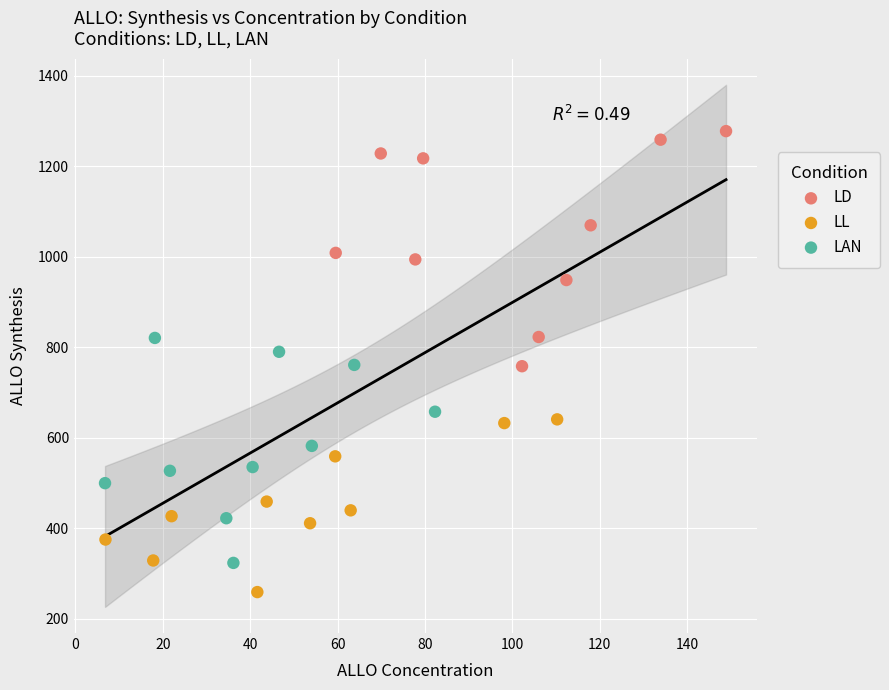

Which series contains the lowest Y value?

LL